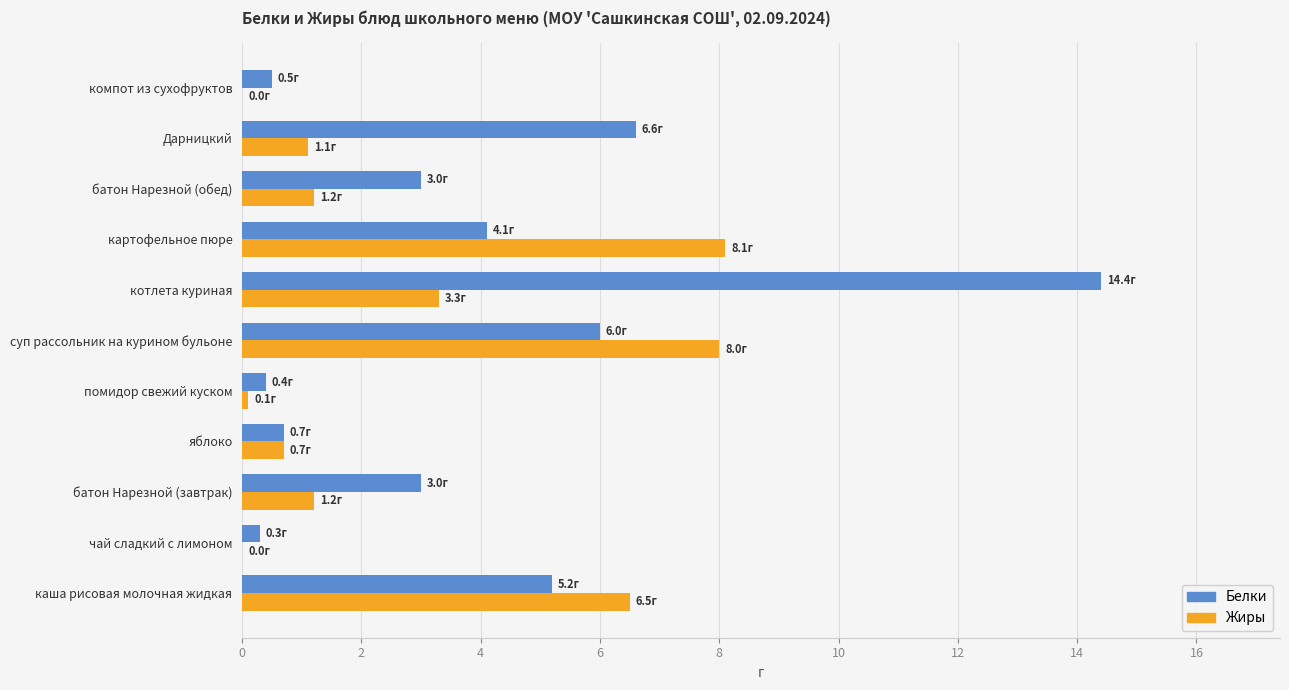

What is the total value across all series at суп рассольник на курином бульоне?

14.0